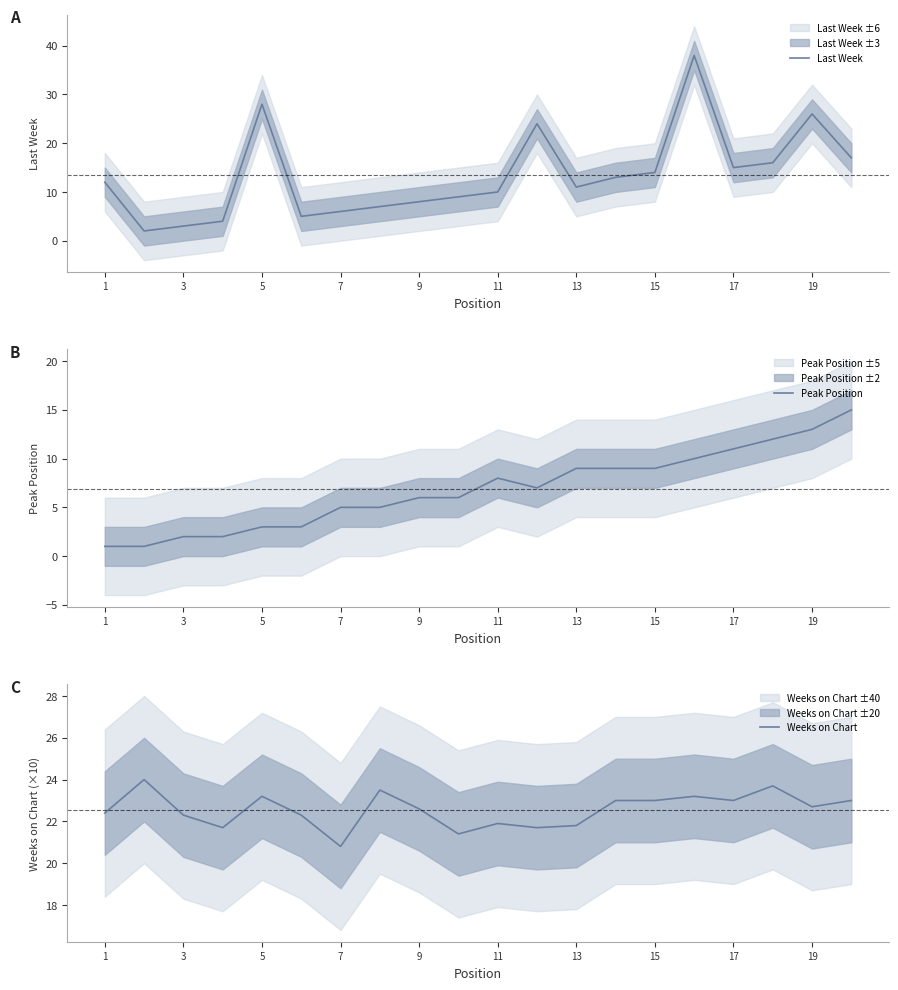

What is the minimum value shown in the chart?

1.0